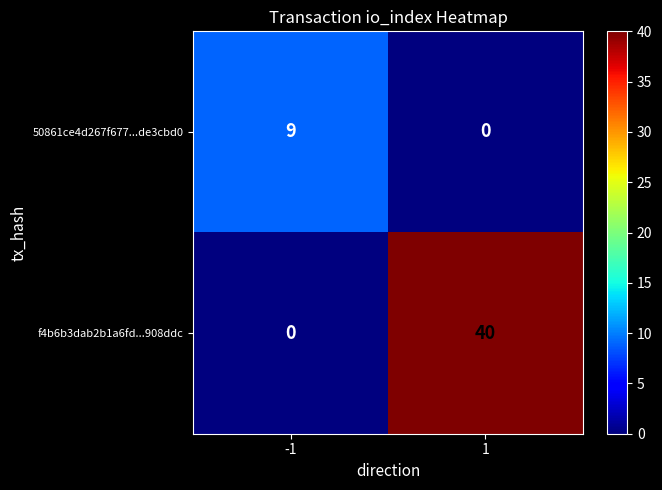

How many categories are shown in the chart?

2